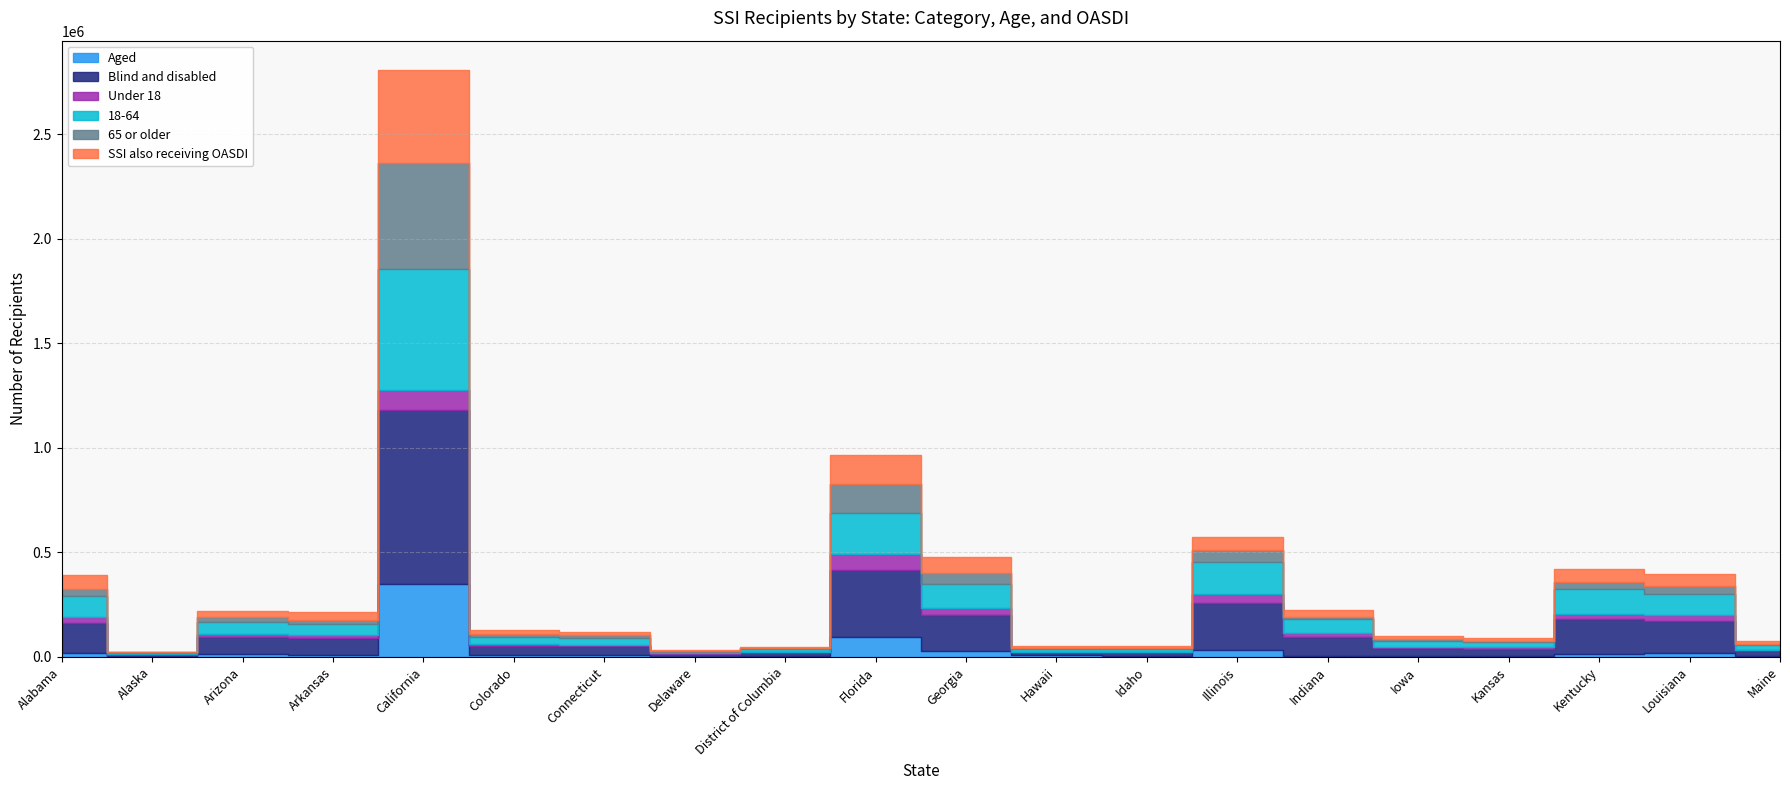

Does the chart display data point markers on the line(s)?

No